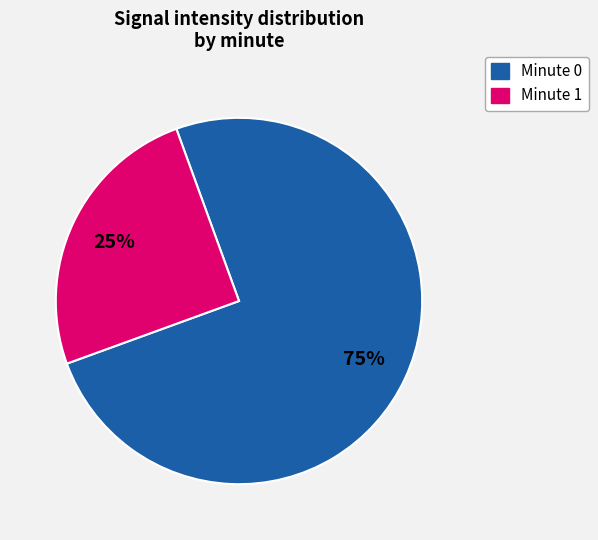

How many segments does this pie chart have?

2